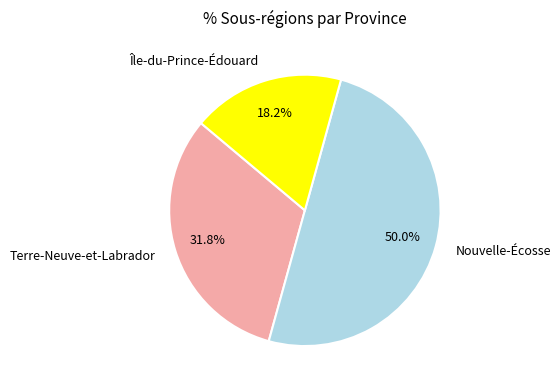

Which has a higher value, Nouvelle-Écosse or Terre-Neuve-et-Labrador?

Nouvelle-Écosse